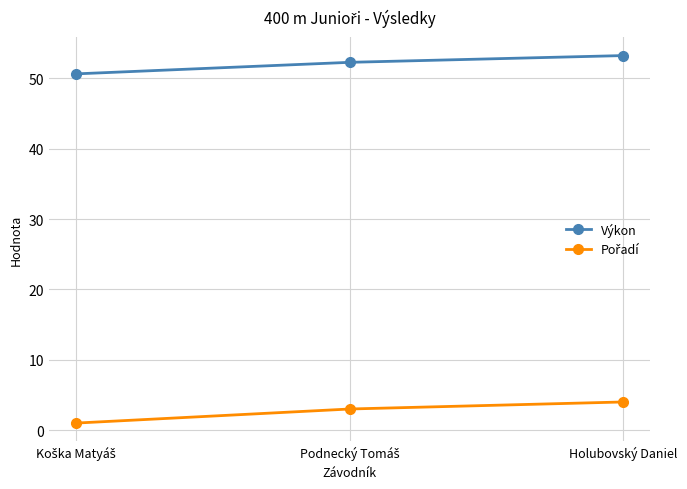

The Výkon series shows 19.6 at Holubovský Daniel. True or false?

False